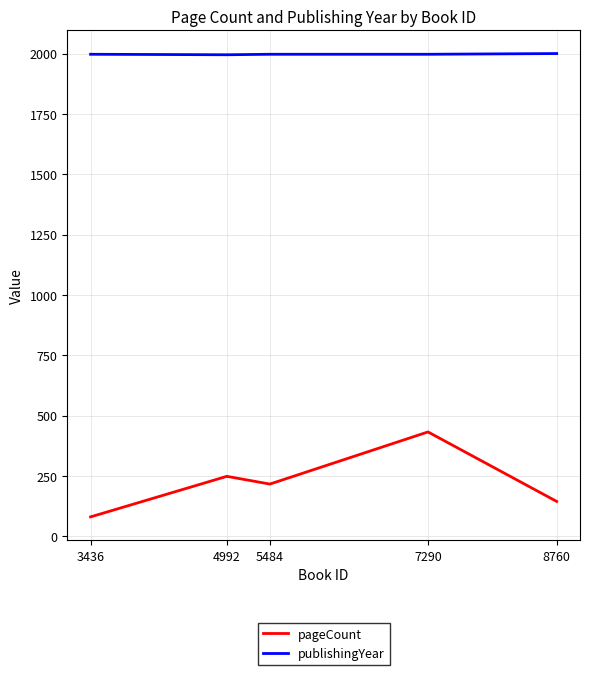

Rank the series by their maximum value, from lowest to highest.

pageCount, publishingYear